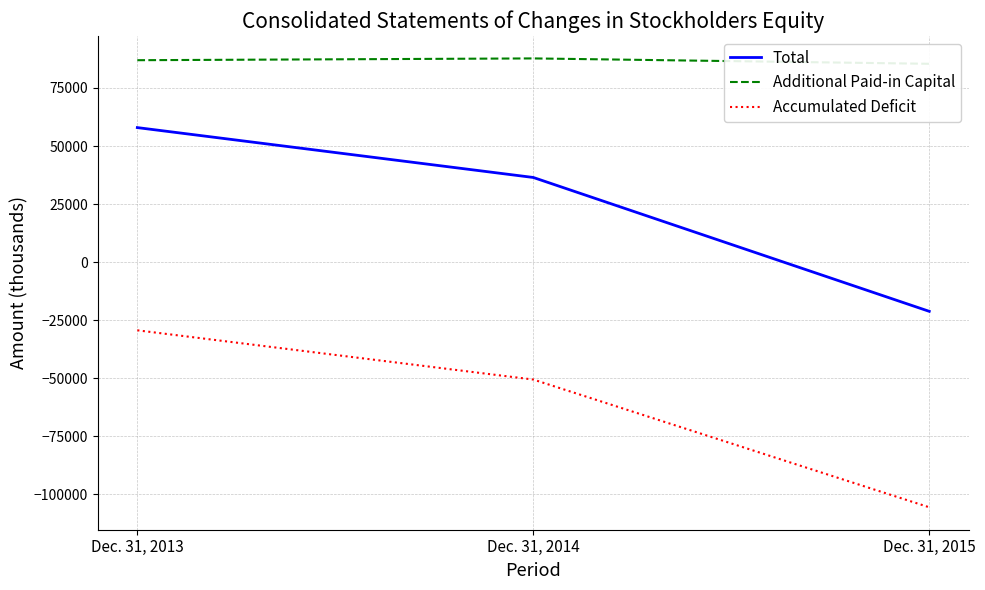

Which series has the widest spread of values?

Total